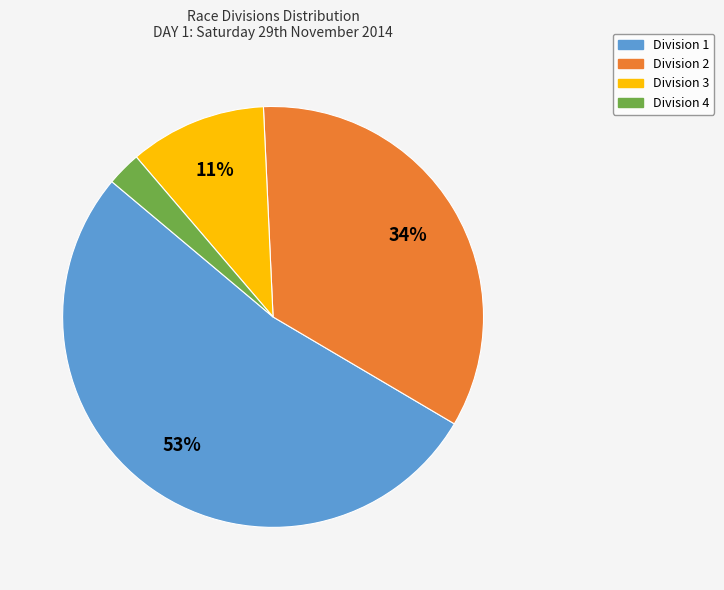

Does any single category account for the majority?

Yes